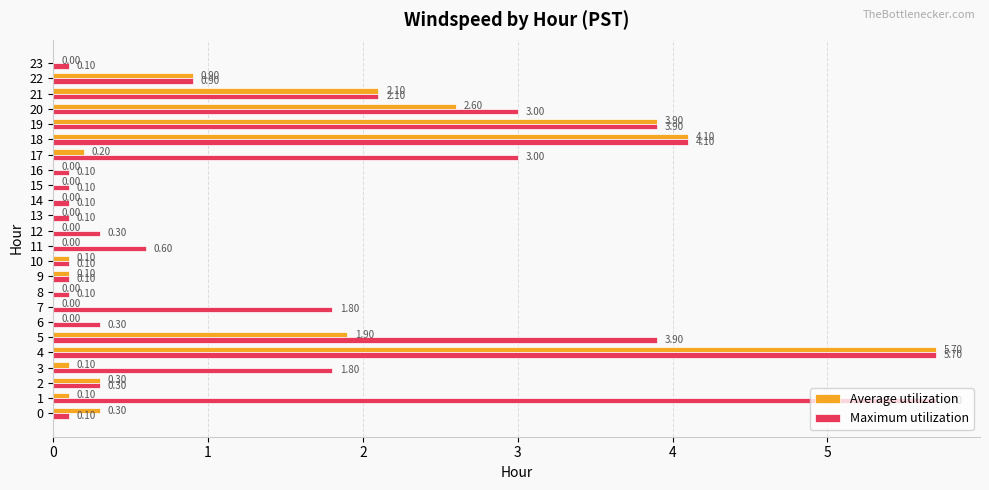

Which series has the largest total across all categories?

Maximum utilization